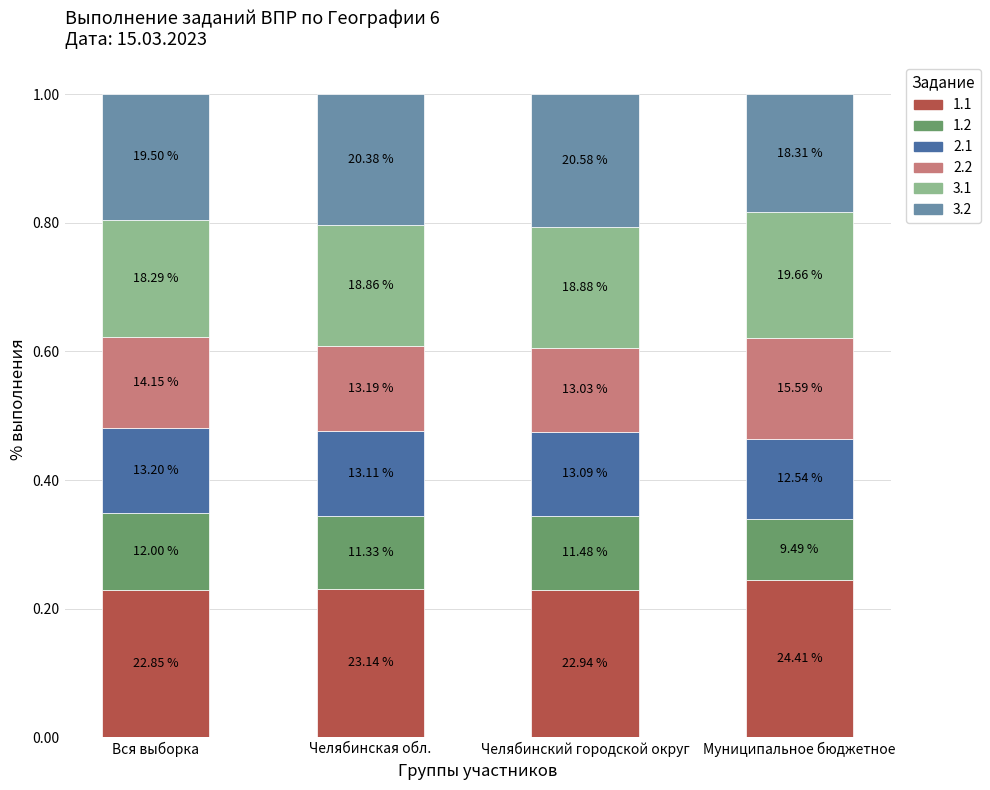

Are the bars horizontal?

No